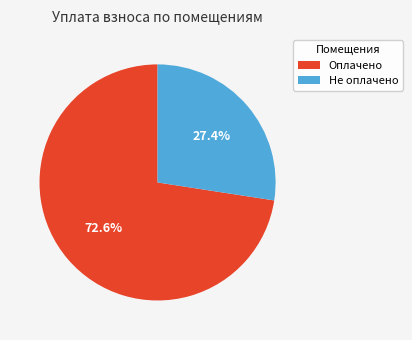

Does any single category account for the majority?

Yes